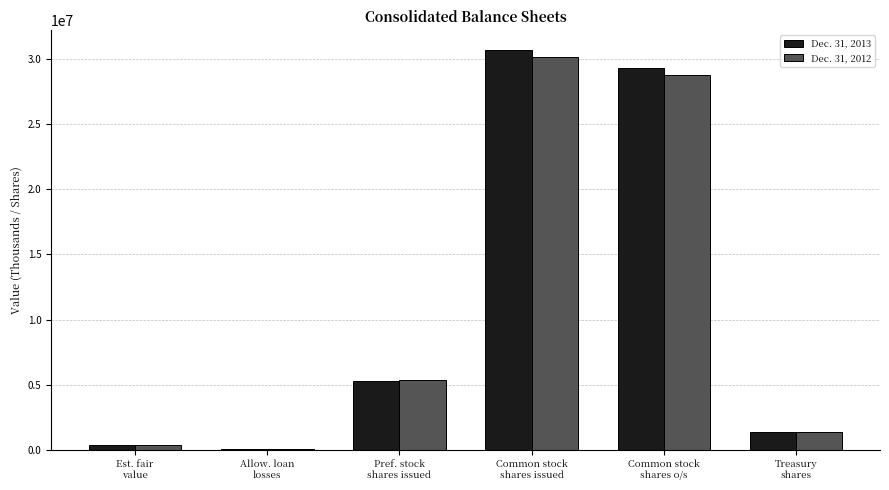

How many distinct data groups are displayed?

2